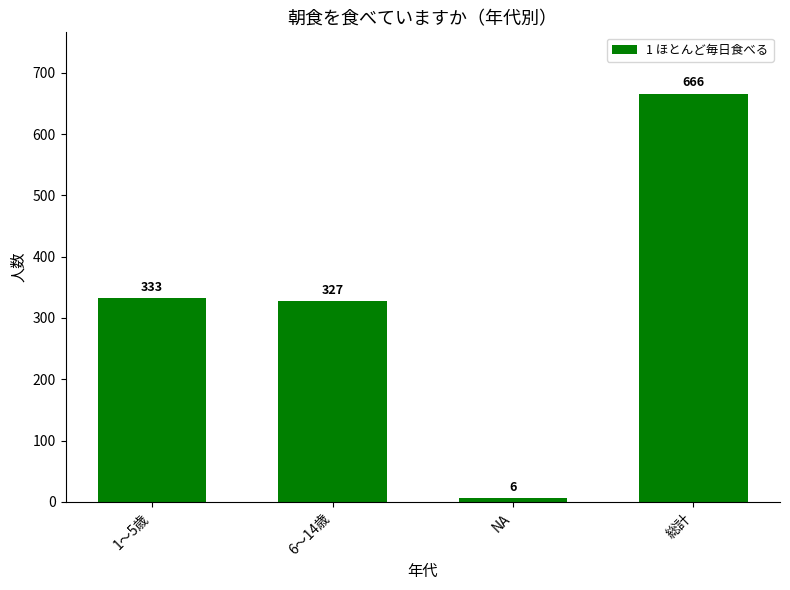

At which label is the value closest to 336?

1～5歳